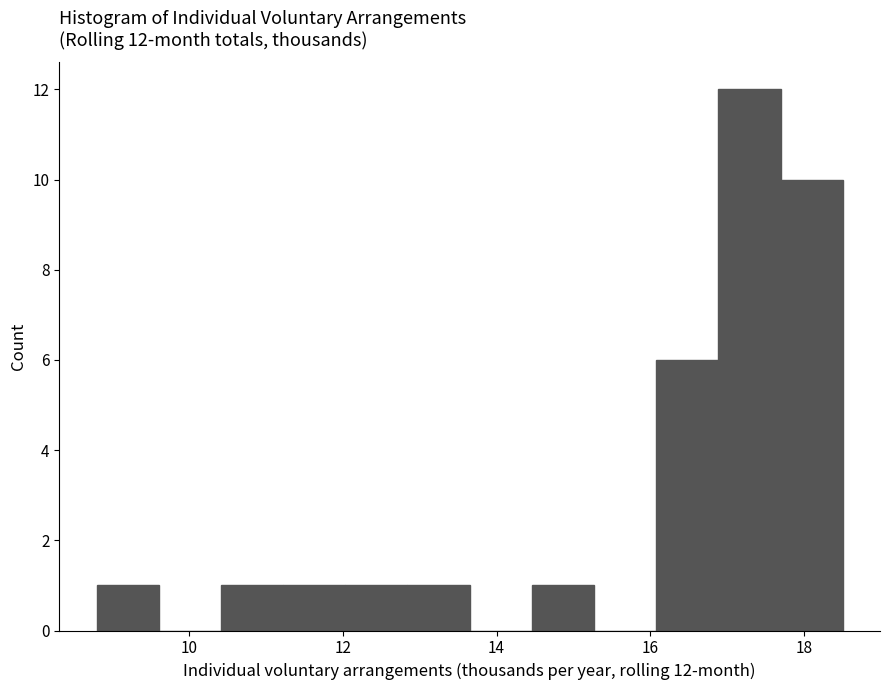

Over which range of the x-axis is the bar tallest?

16.8 to 17.6